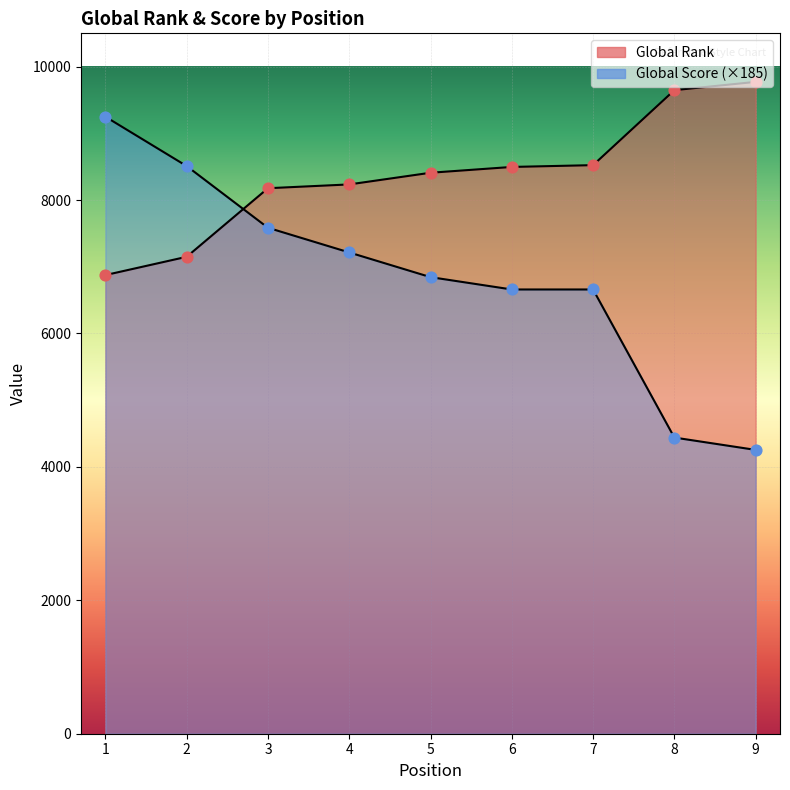

At which category is the sum across all series the highest?

1